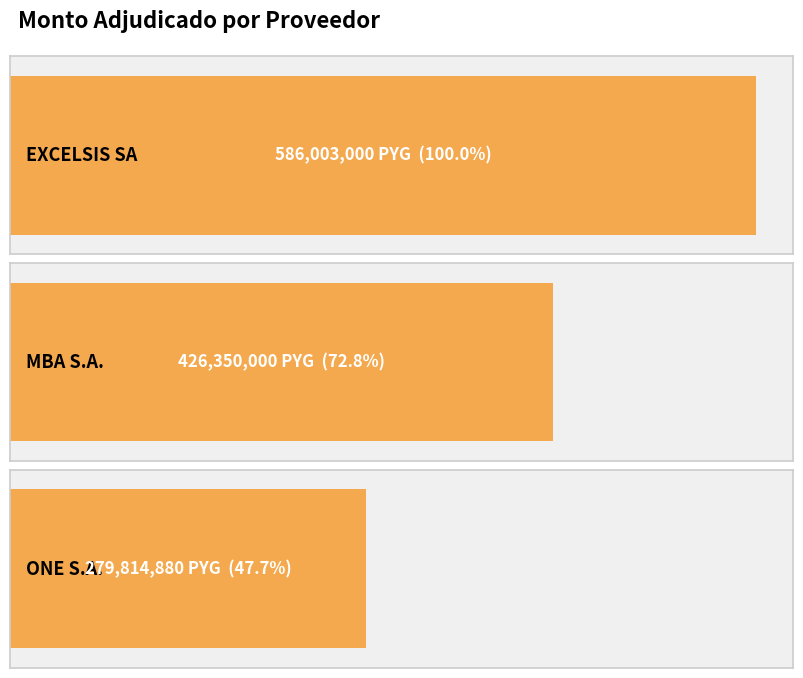

The value at EXCELSIS SA is 974004372. True or false?

False